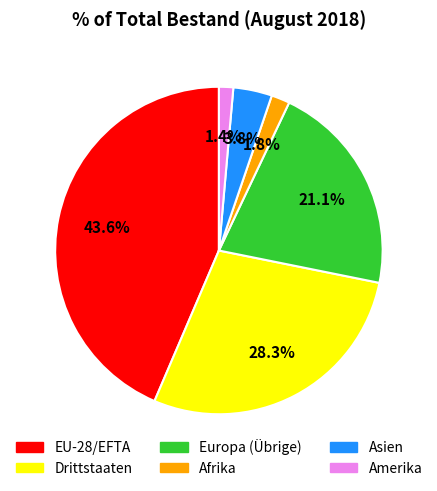

What percentage is the Europa (Übrige) slice, to the nearest percent?

21%